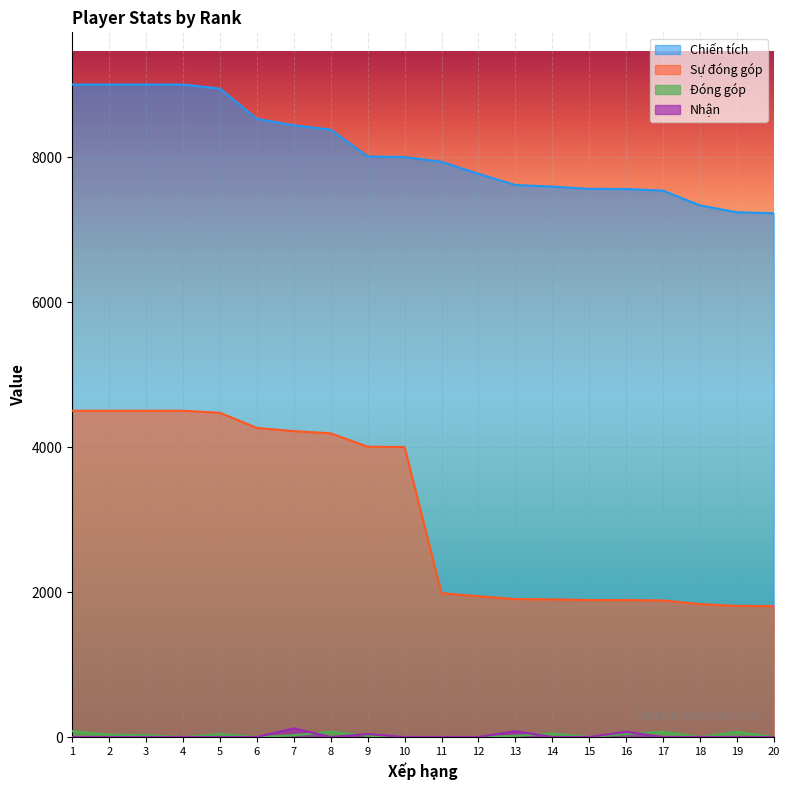

Which category has the highest value in the Chiến tích series?

1